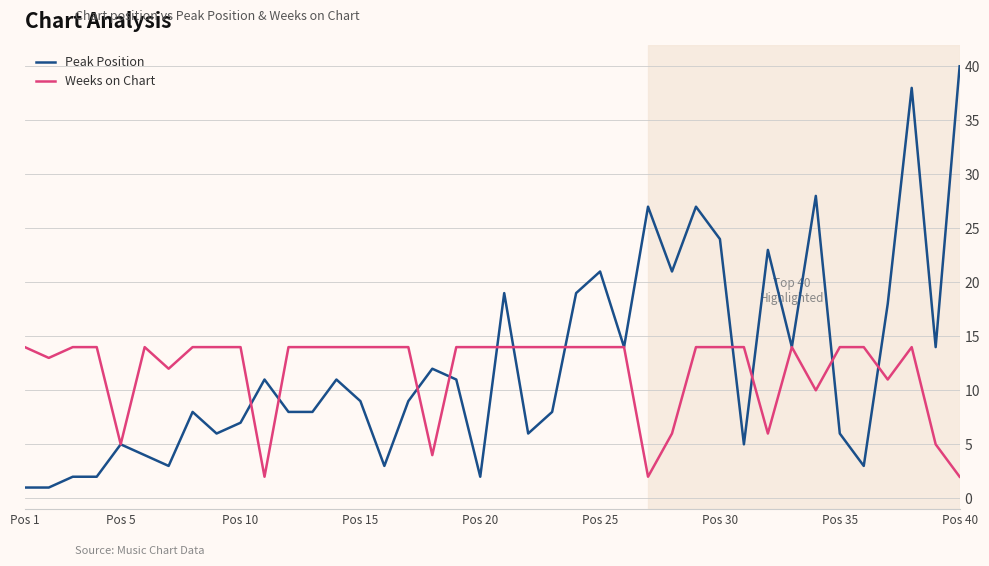

What is the difference between the maximum and minimum values in the Peak Position series?

39